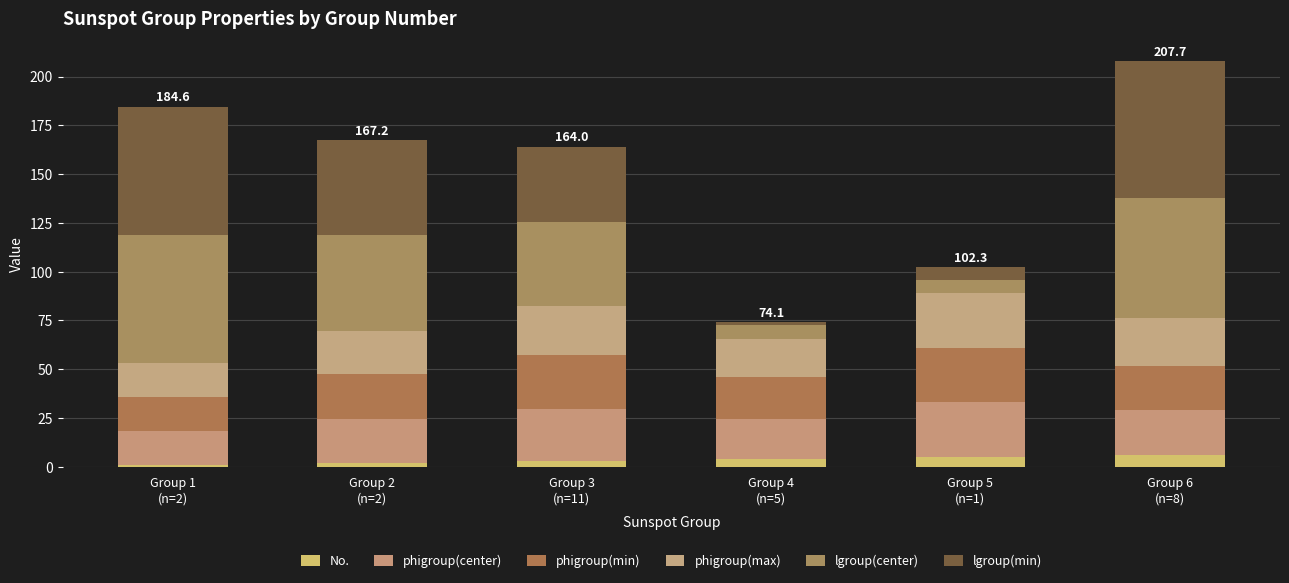

How many bars are there in total?

6